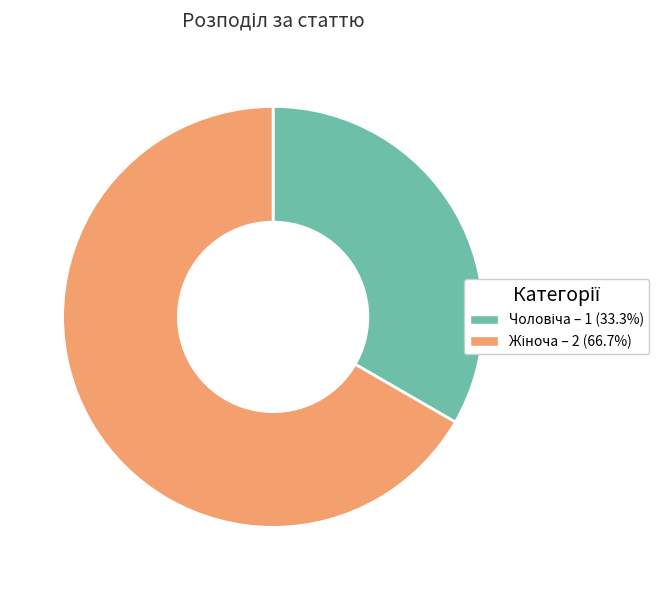

Is there any slice that represents more than half of the pie?

Yes